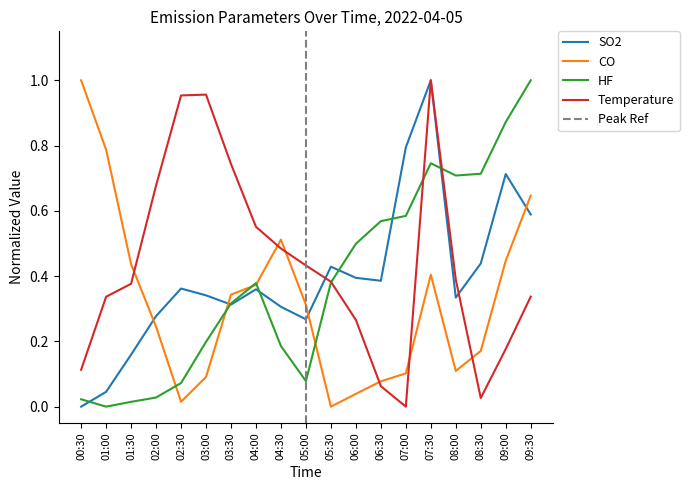

At which category does the chart reach its minimum across all series?

00:30